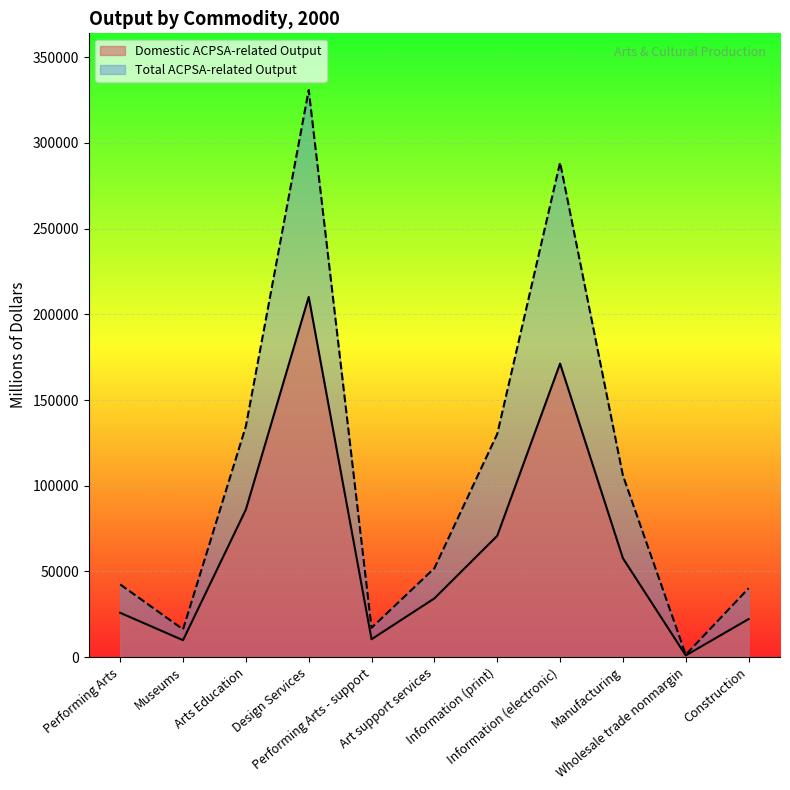

Is it true that Domestic ACPSA-related Output equals 86089 at Arts Education?

True